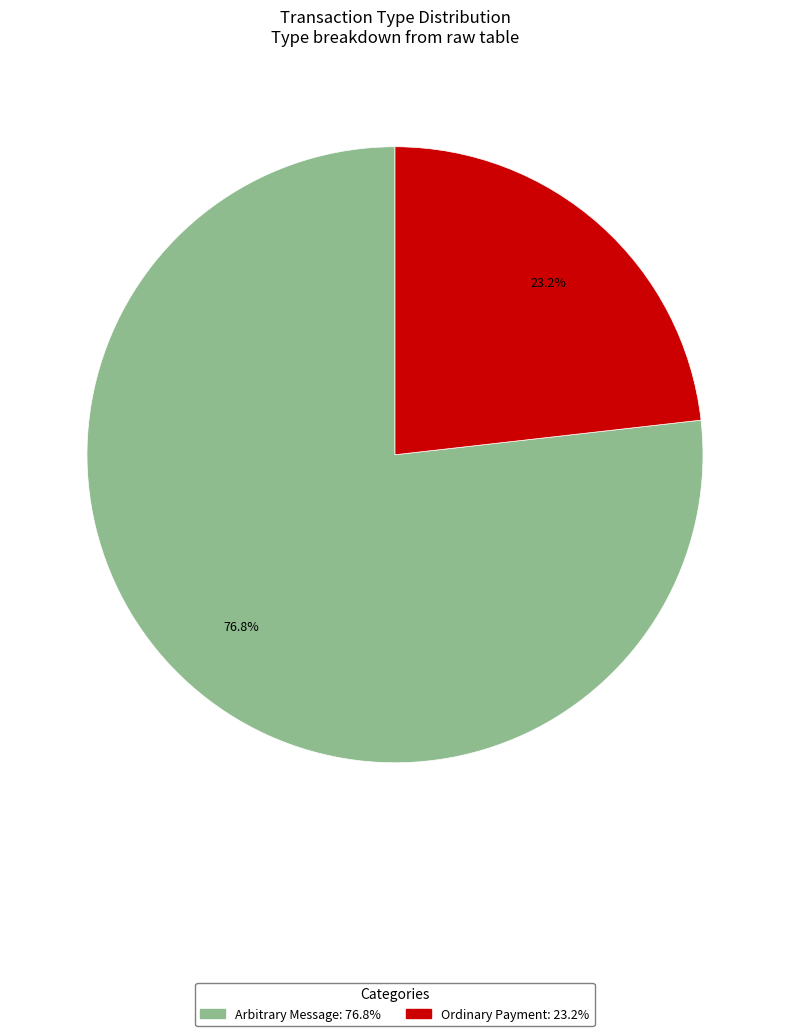

The Arbitrary Message slice represents 77% of the pie. True or false?

True